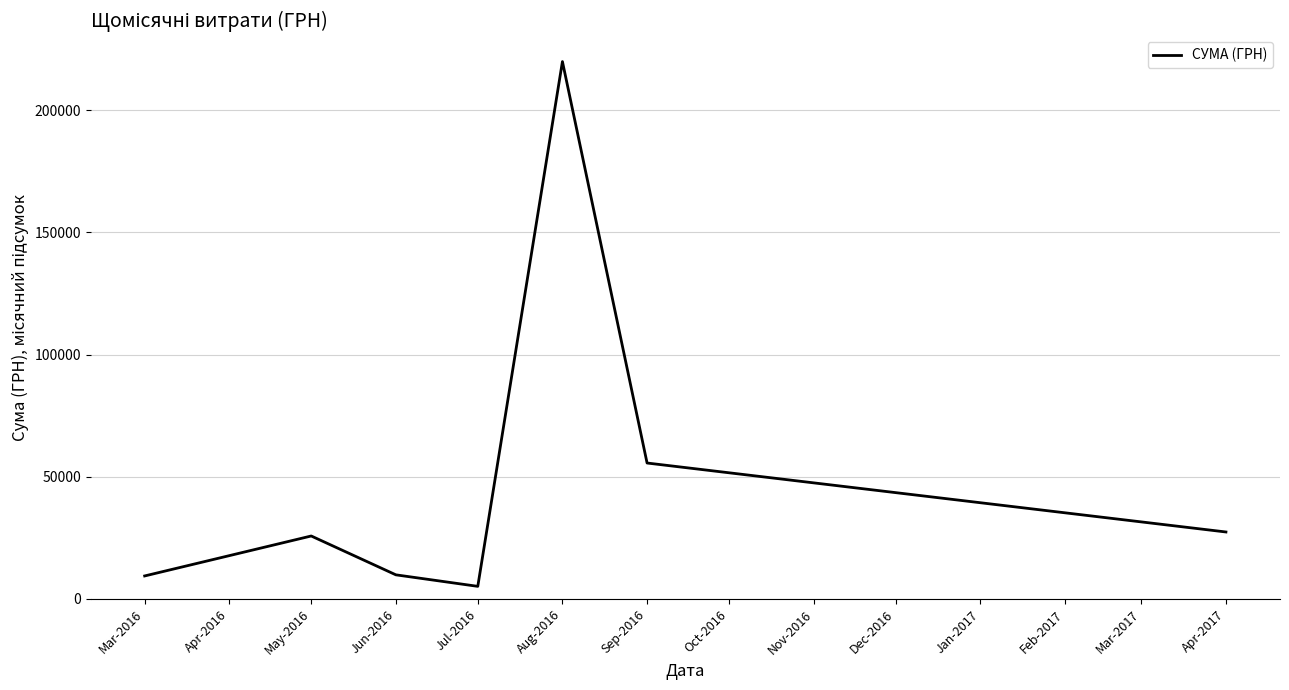

What is the smallest value displayed?

5152.0